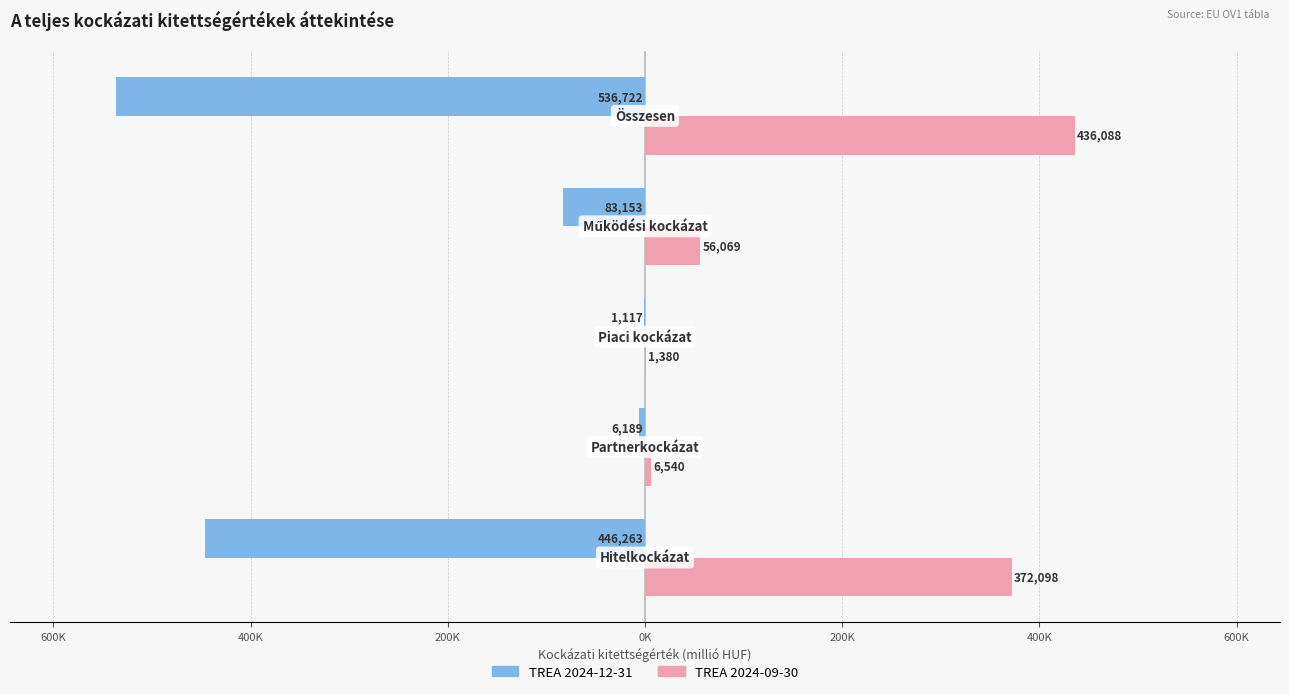

What are all the series names shown in the legend?

TREA 2024-12-31, TREA 2024-09-30